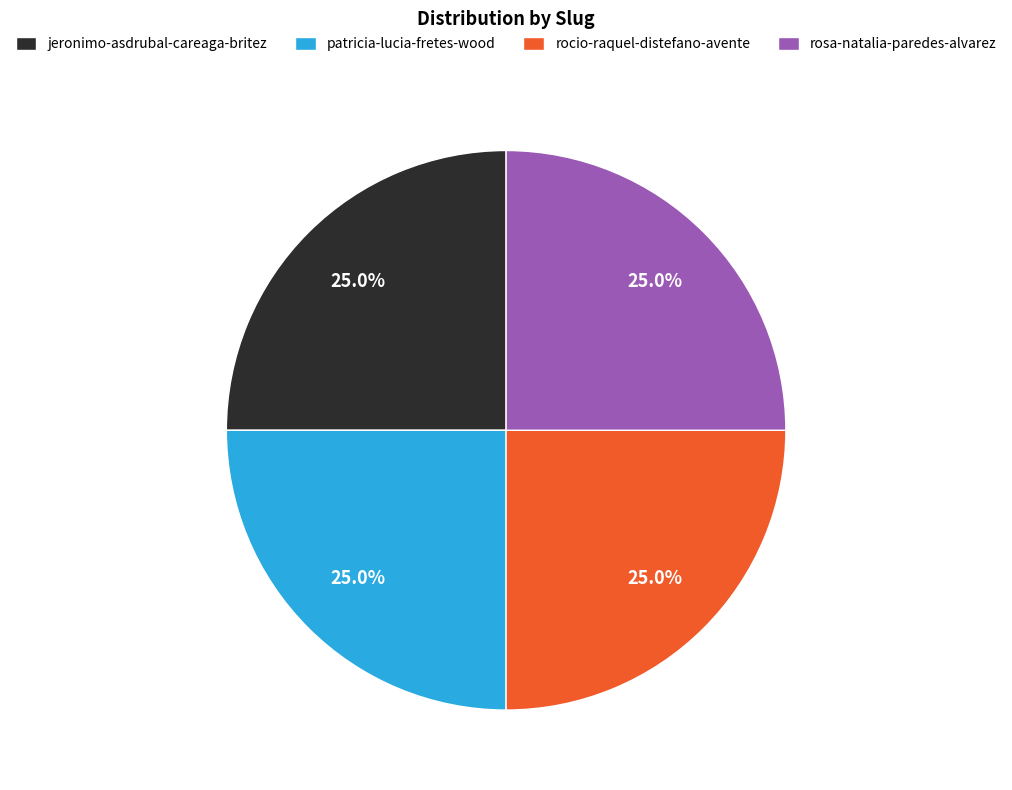

Is it true that rosa-natalia-paredes-alvarez is 14% of the pie?

False